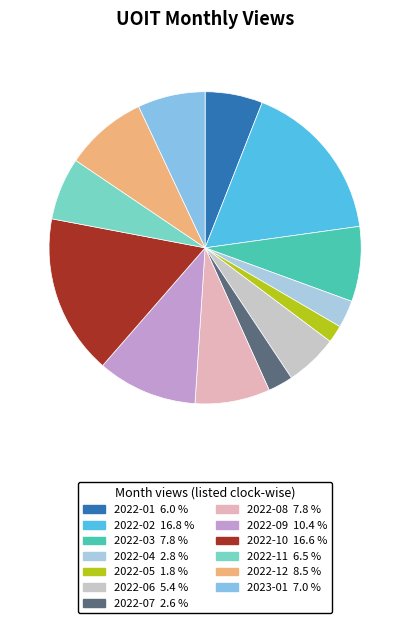

How many segments does this pie chart have?

13